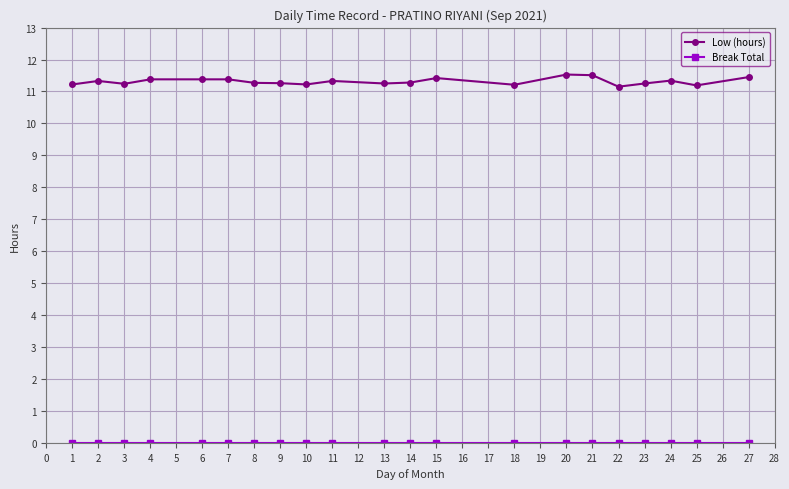

Which series has the largest total across all categories?

Low (hours)